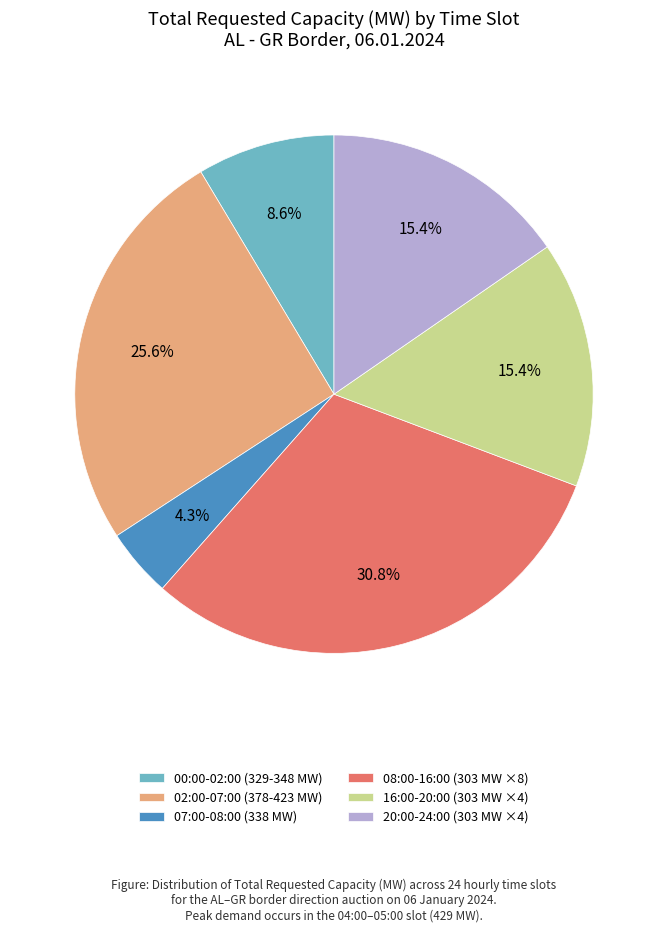

Combined, what portion of the pie is 16:00-20:00 (303 MW ×4) and 02:00-07:00 (378-423 MW)?

41.0%